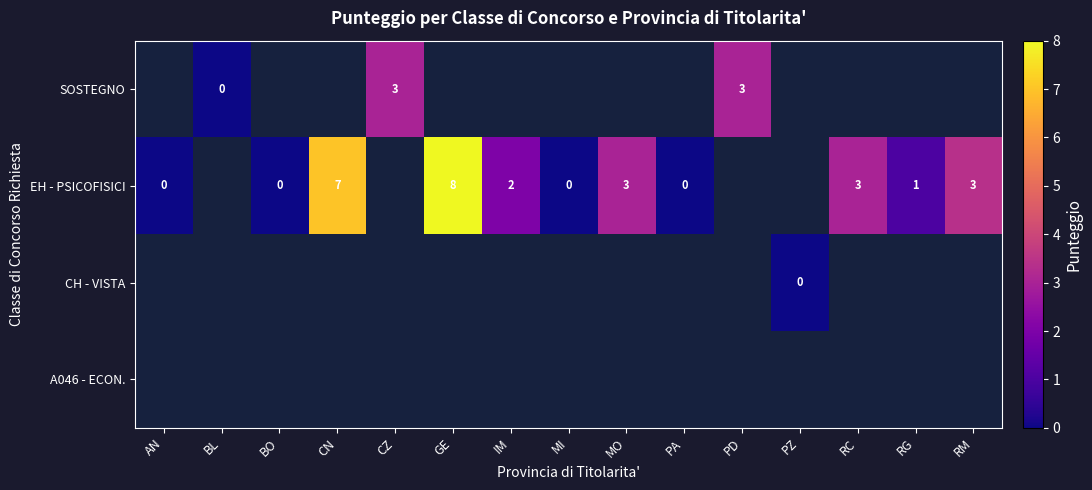

The EH - PSICOFISICI series shows 5 at RC. True or false?

False